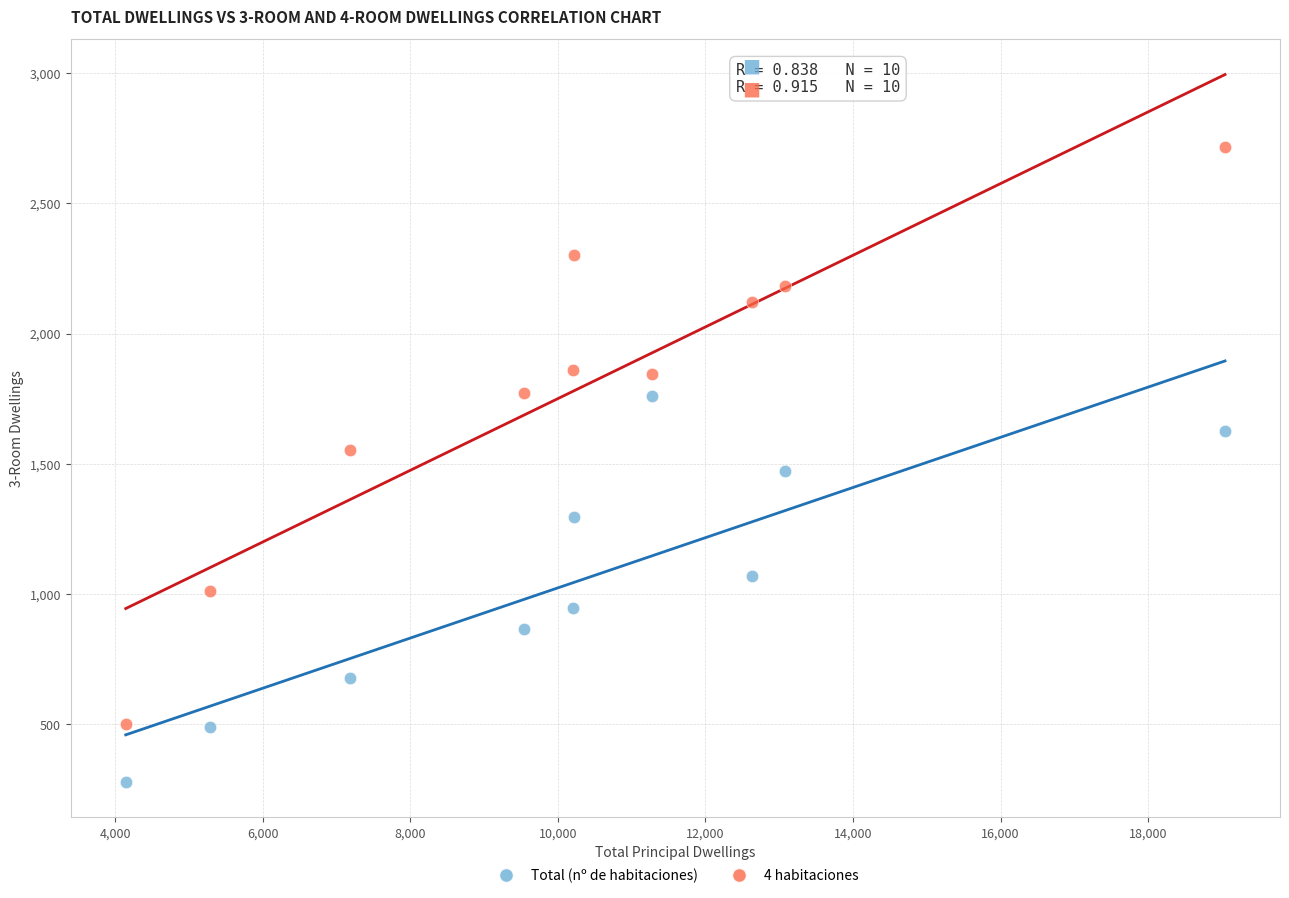

Across all data points, what is the range of X values (max minus min)?

14900